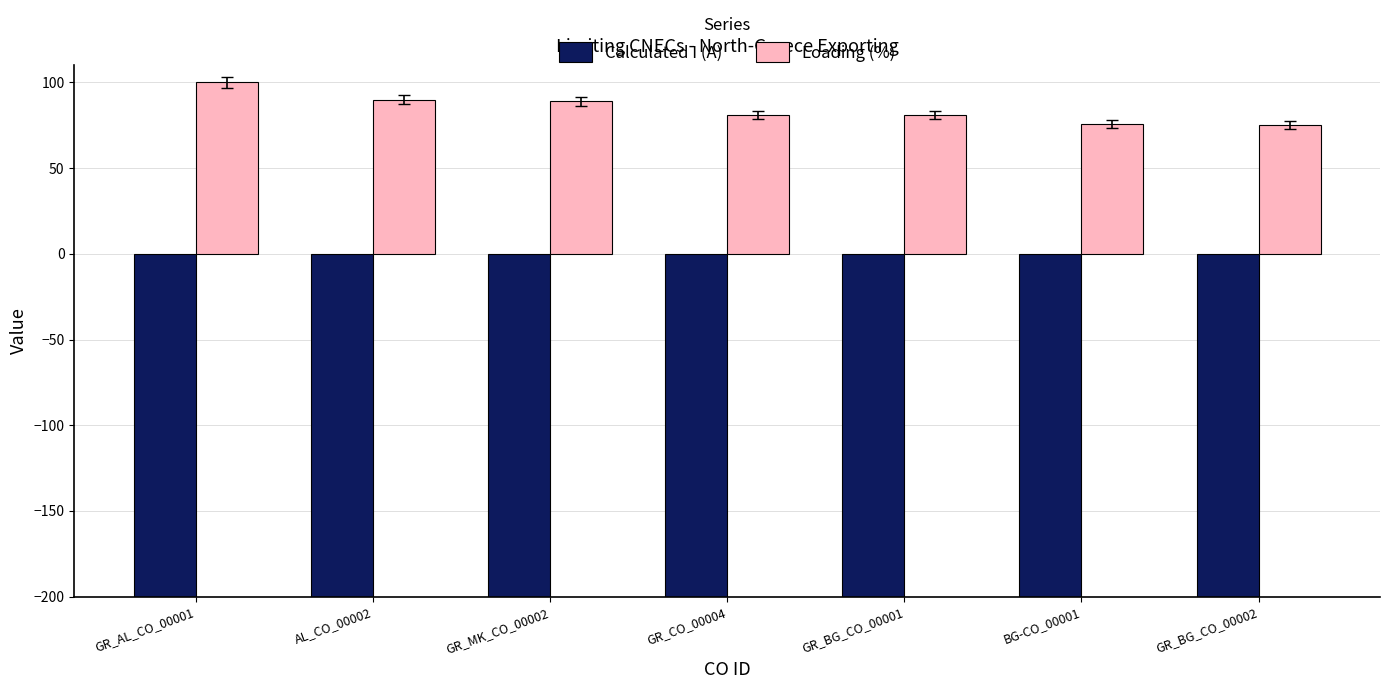

Reading left to right, extract all data points from this chart.

Calculated I (A): -1596	-1442	-1428	-1294	-1293	-1216	-1192
Loading (%): 100	90	89	81	81	76	75